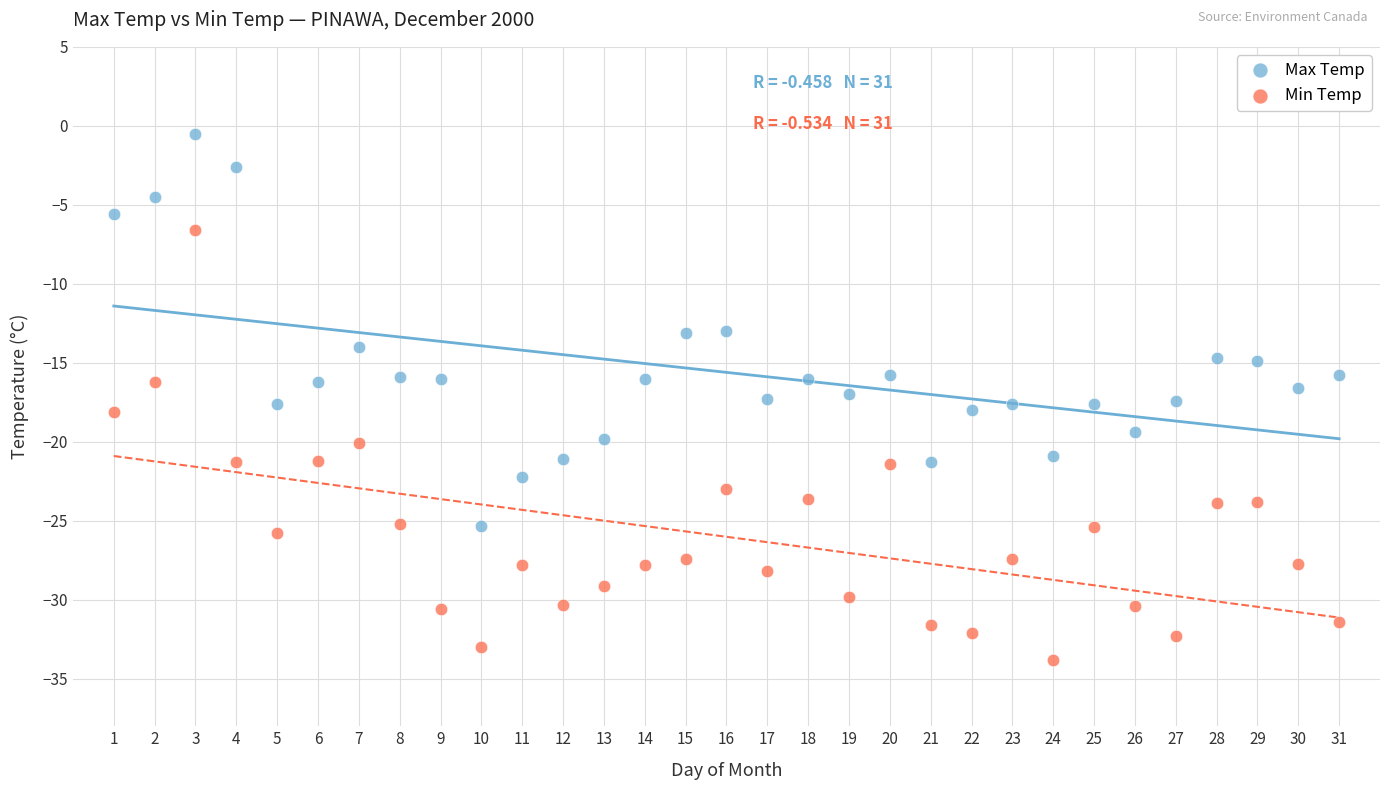

What are all the series names shown in the legend?

Max Temp, Min Temp